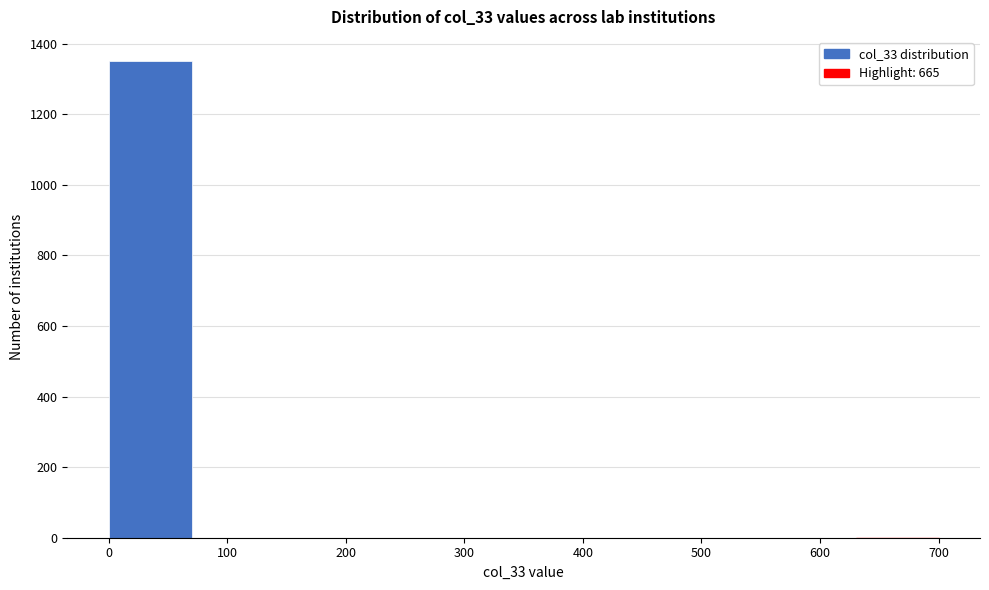

Reading left to right, list every bar in this chart as the range it spans on the x-axis followed by its height. The values are not printed on the chart, so give them approximately, as read against the axis.

0 to 70: 1360
70 to 140: 0
140 to 210: 0
210 to 280: 0
280 to 350: 0
350 to 420: 0
420 to 490: 0
490 to 560: 0
560 to 630: 0
630 to 700: under 20